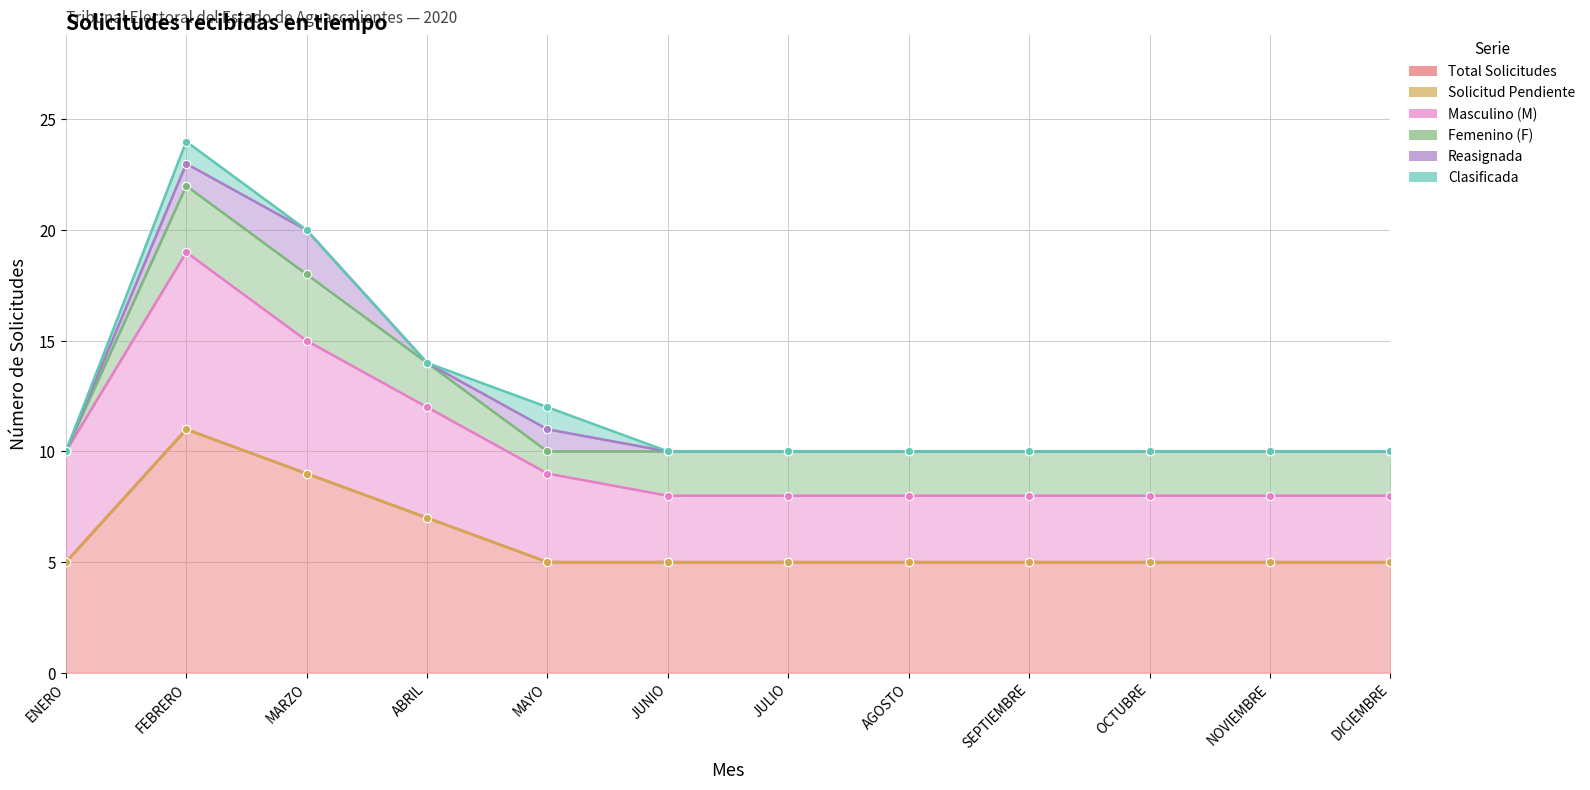

Is the value of Solicitud Pendiente at ENERO greater than the value of Masculino (M) at AGOSTO?

No